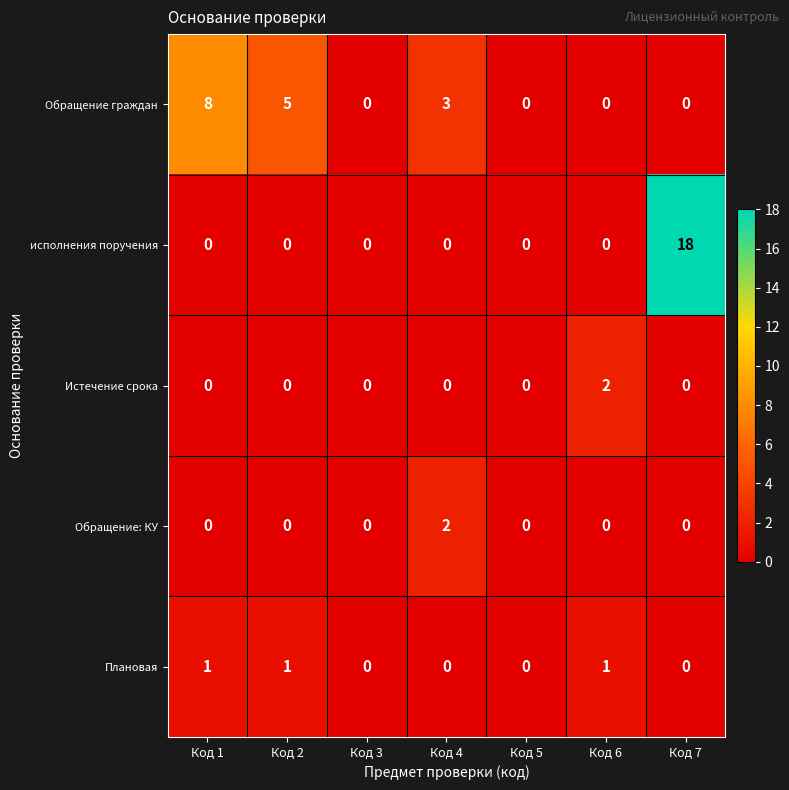

At which category does the chart reach its peak across all series?

Код 7